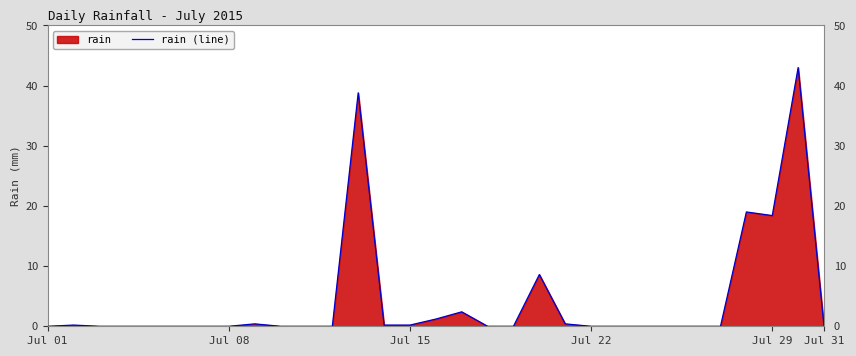

What is the difference between the second highest and minimum values?

38.8